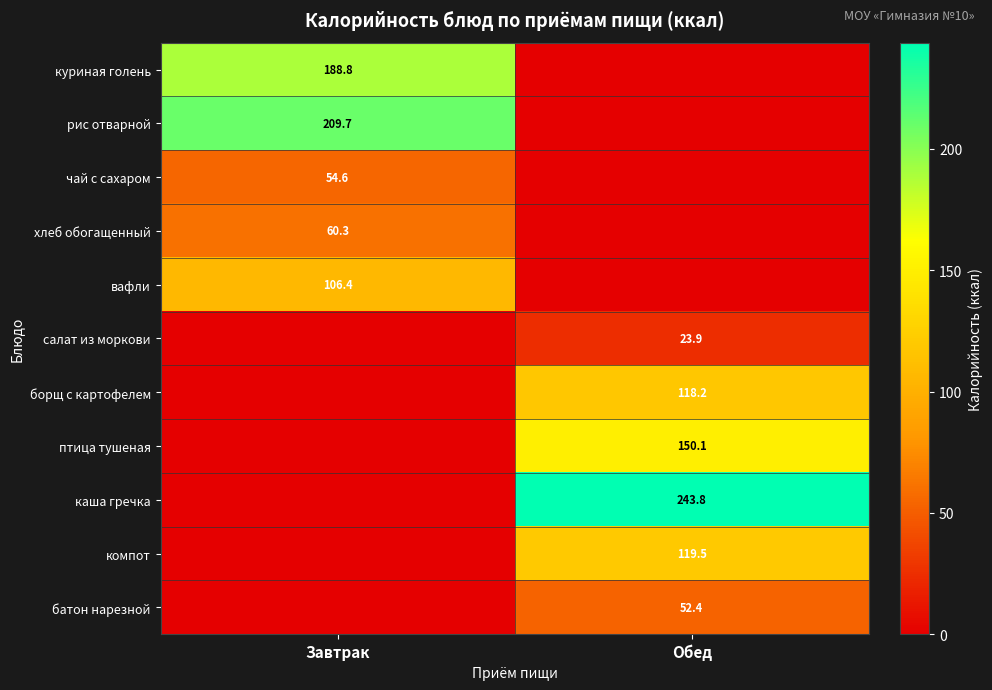

Is the value of рис отварной at Завтрак greater than the value of компот at Обед?

Yes